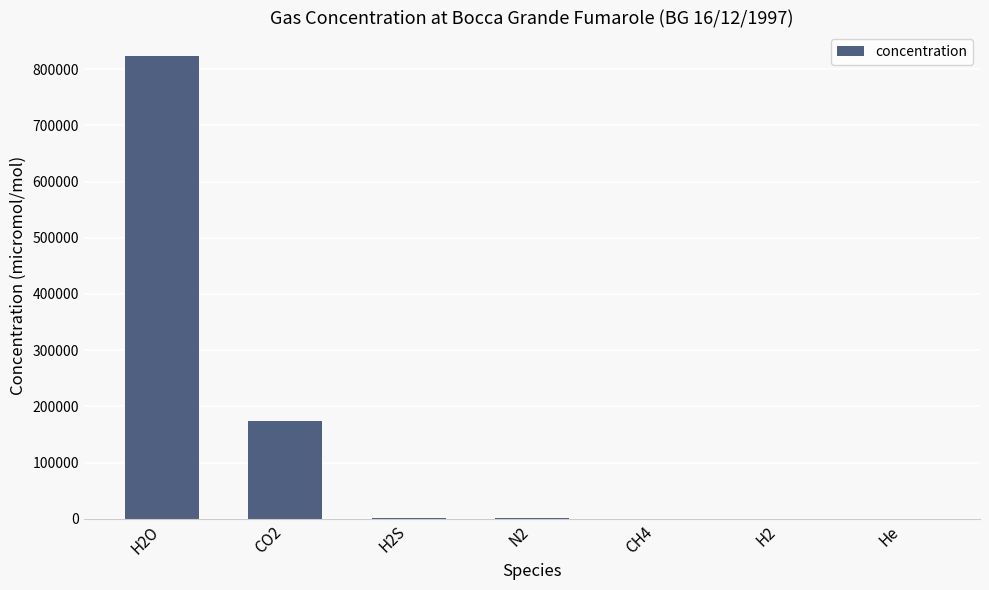

Is it true that the value at CO2 is 173800.0?

True